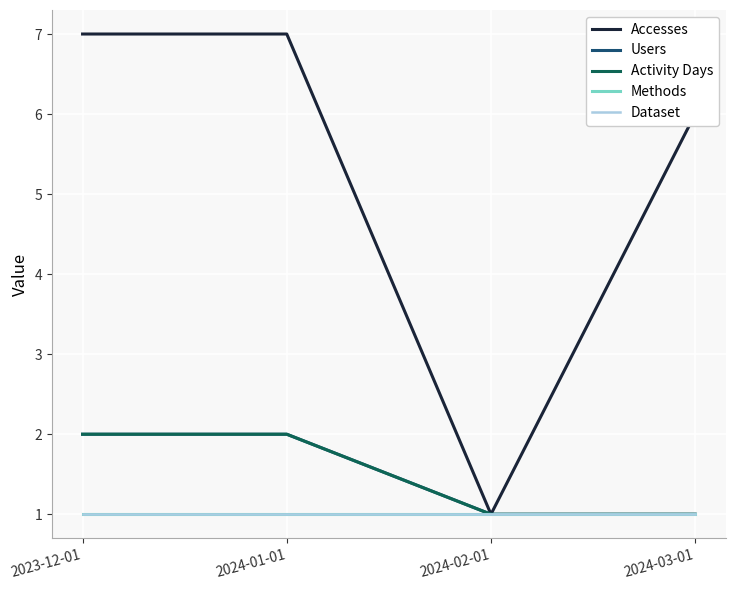

At which label is Accesses closest to 4?

2024-03-01